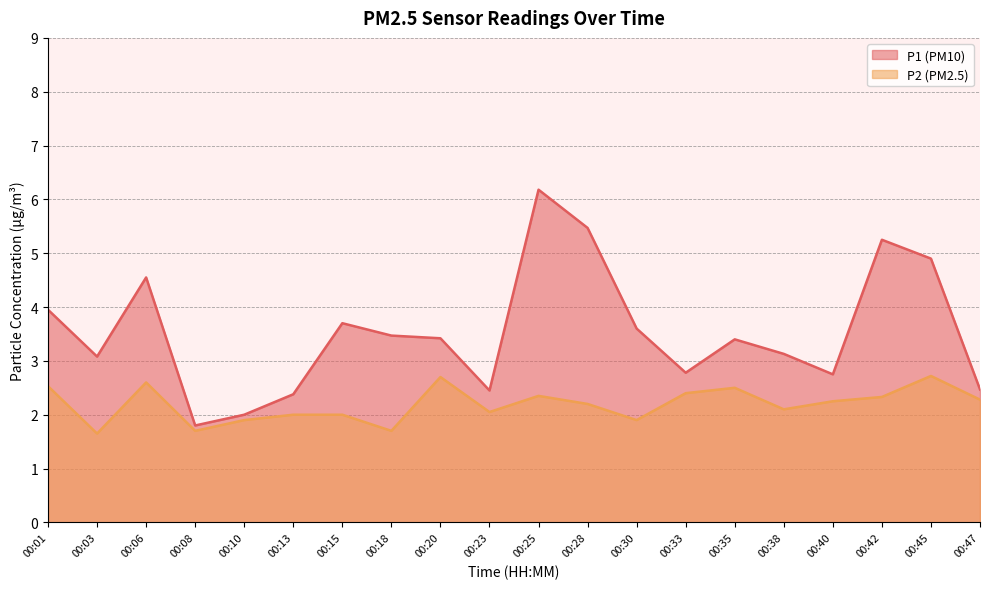

True or false: P1 and P2 intersect in this chart.

False